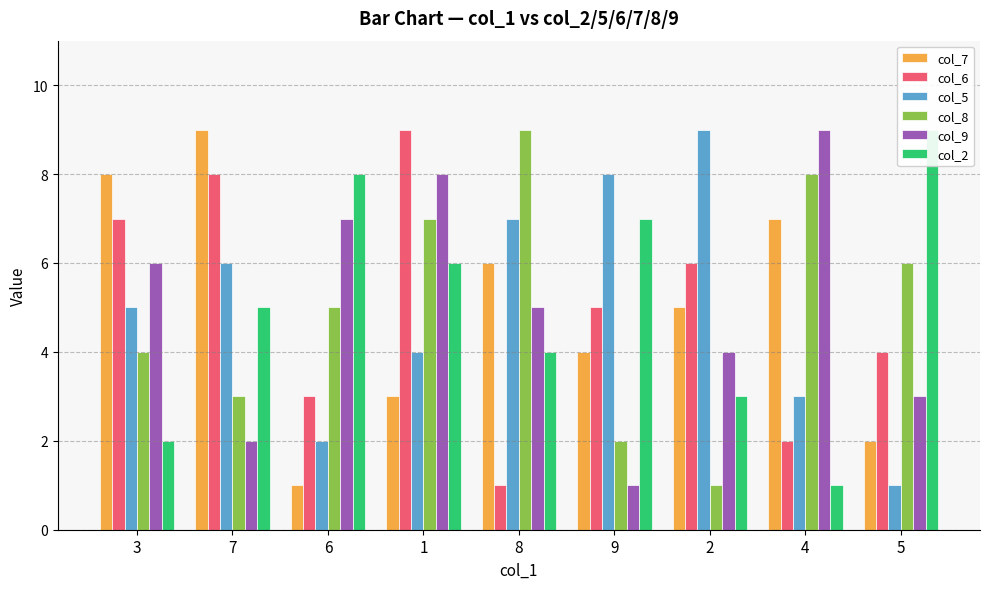

What is the difference between the highest and lowest values at 3?

6